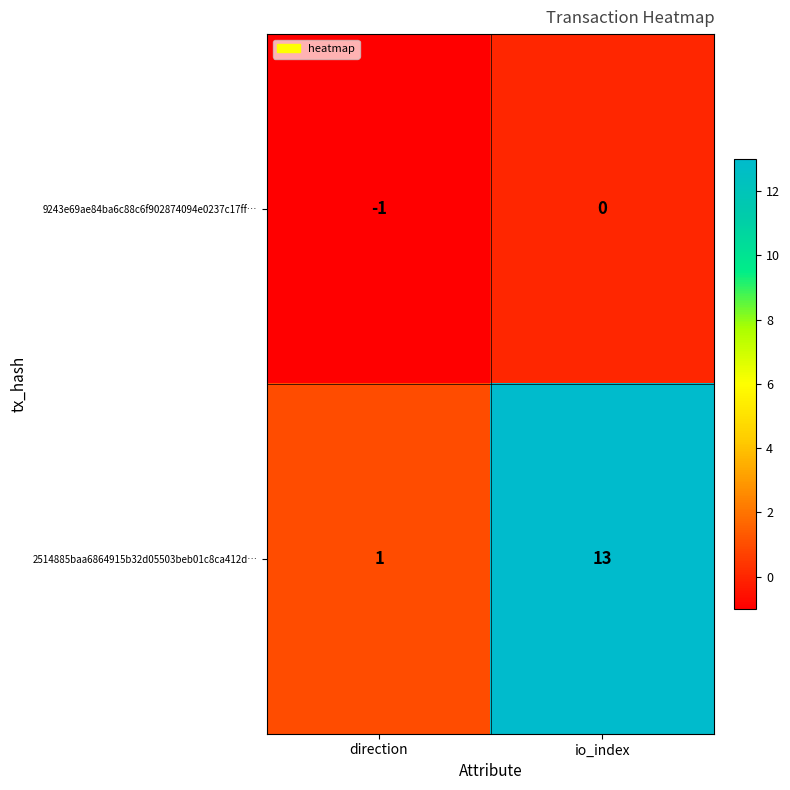

List the series in order of their peak value, lowest first.

9243e69ae84ba6c88c6f902874094e0237c17ff…, 2514885baa6864915b32d05503beb01c8ca412d…